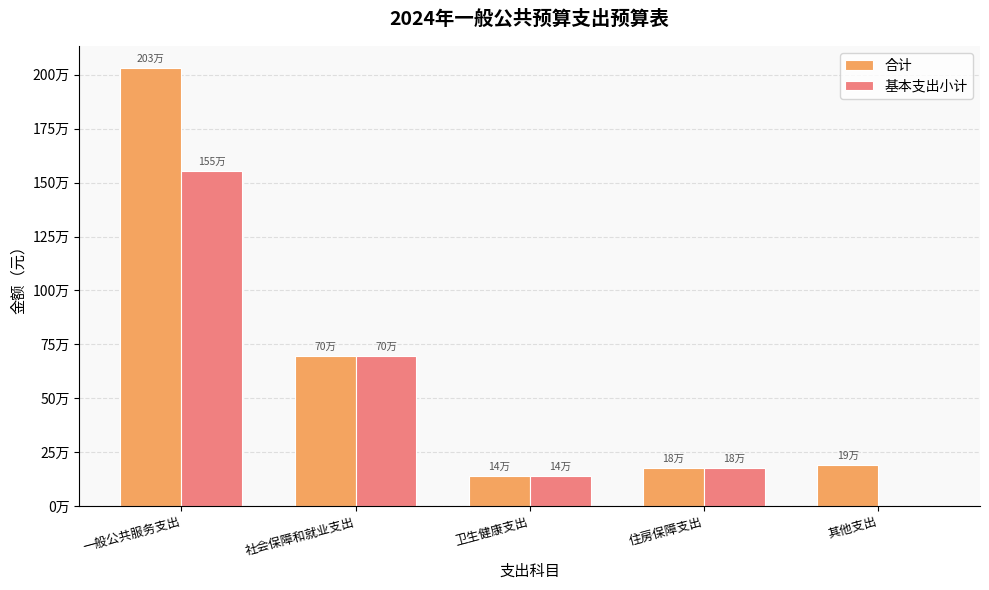

Are the bars grouped side by side (vs. stacked)?

Yes